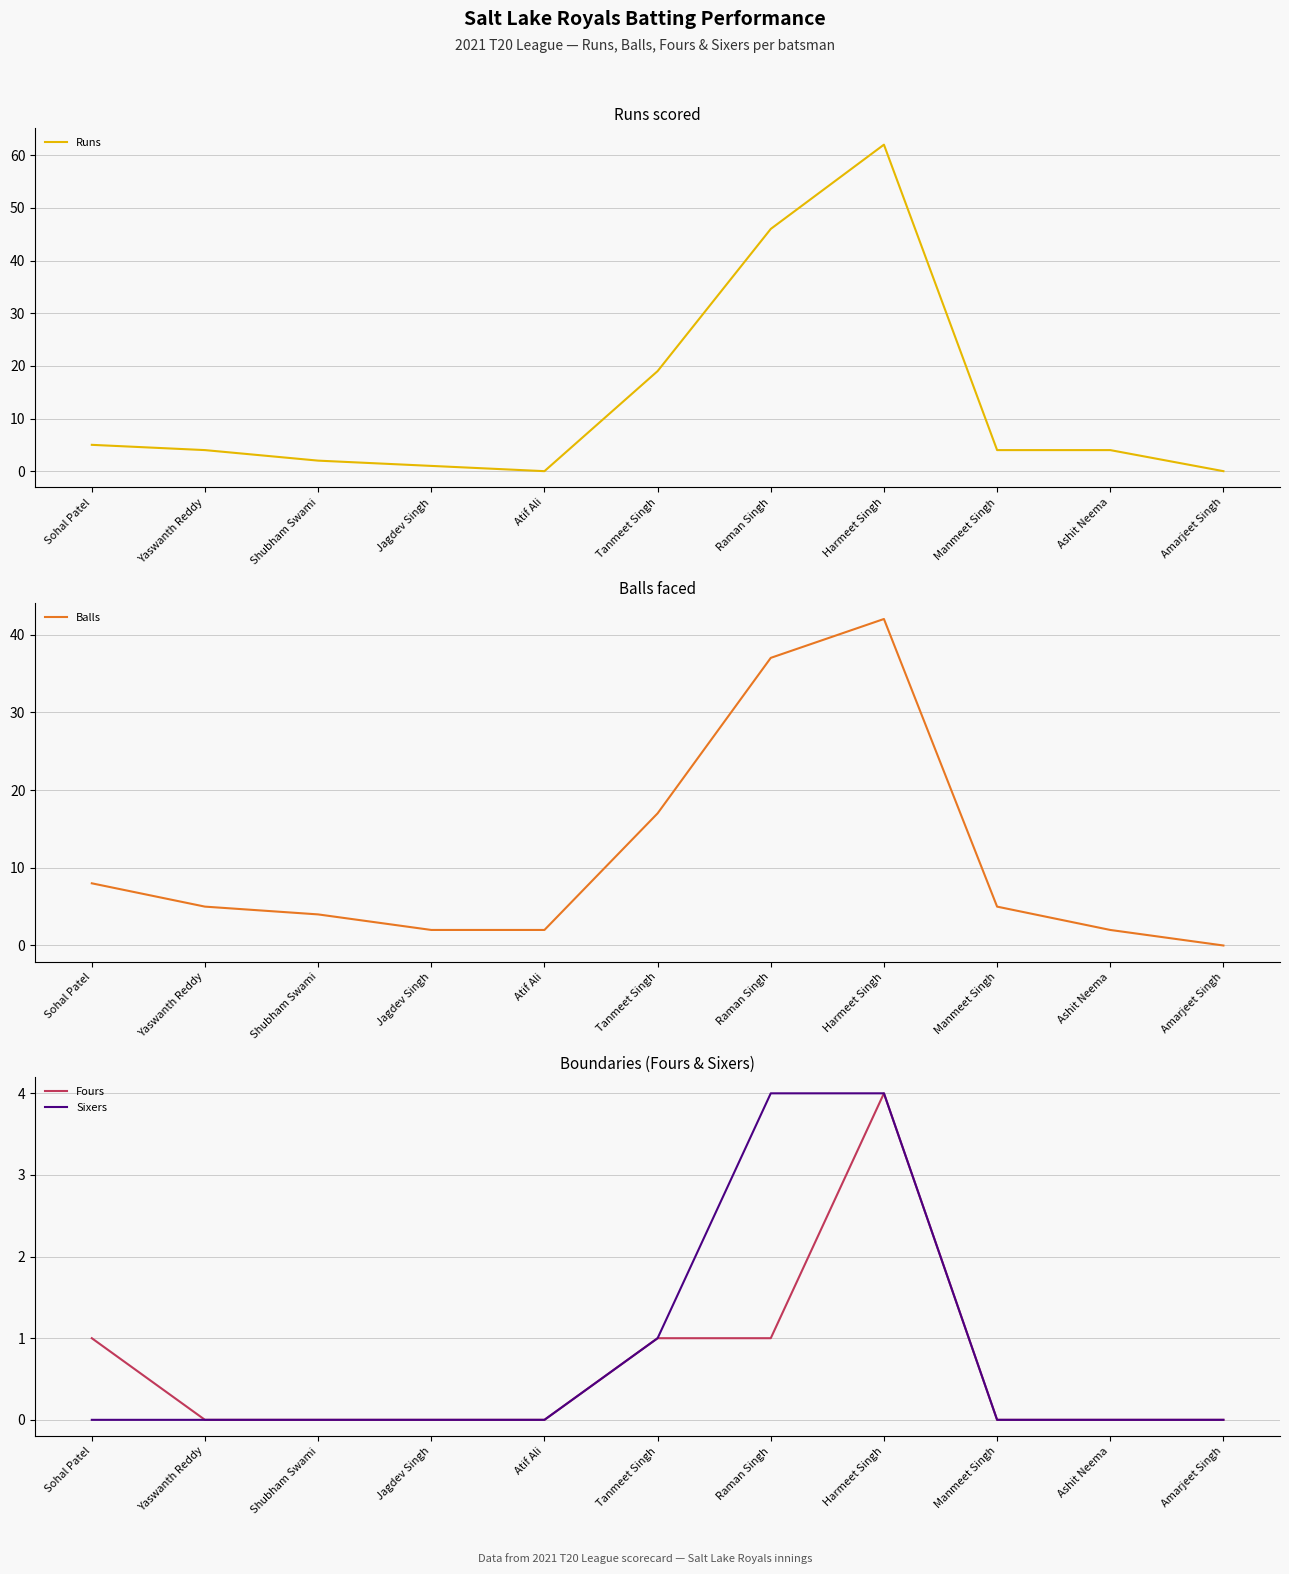

Count the number of categories in the chart.

11